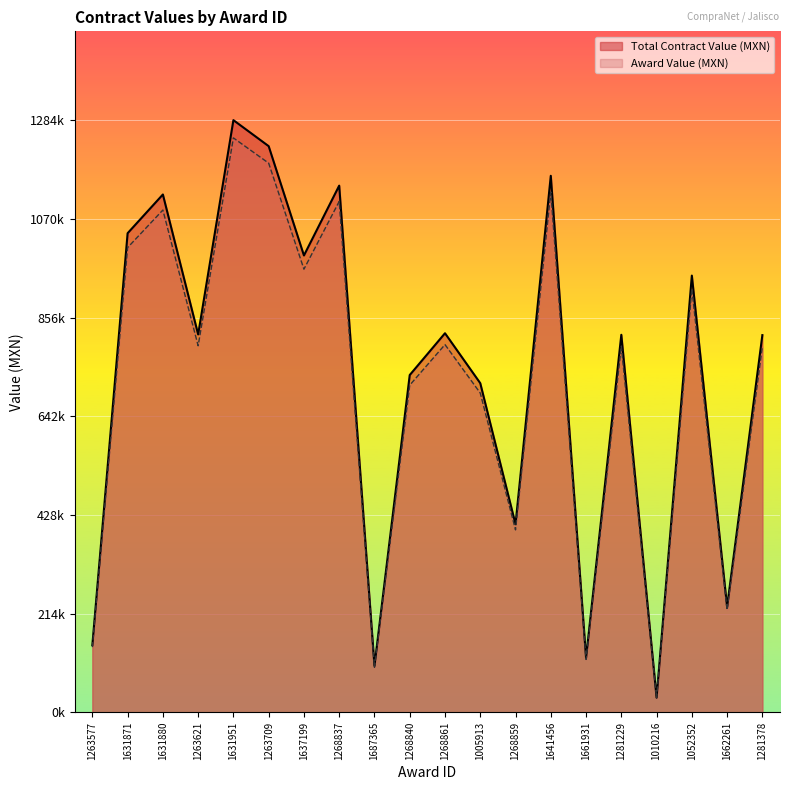

Which category has the highest value in the Total Contract Value (MXN) series?

1631951